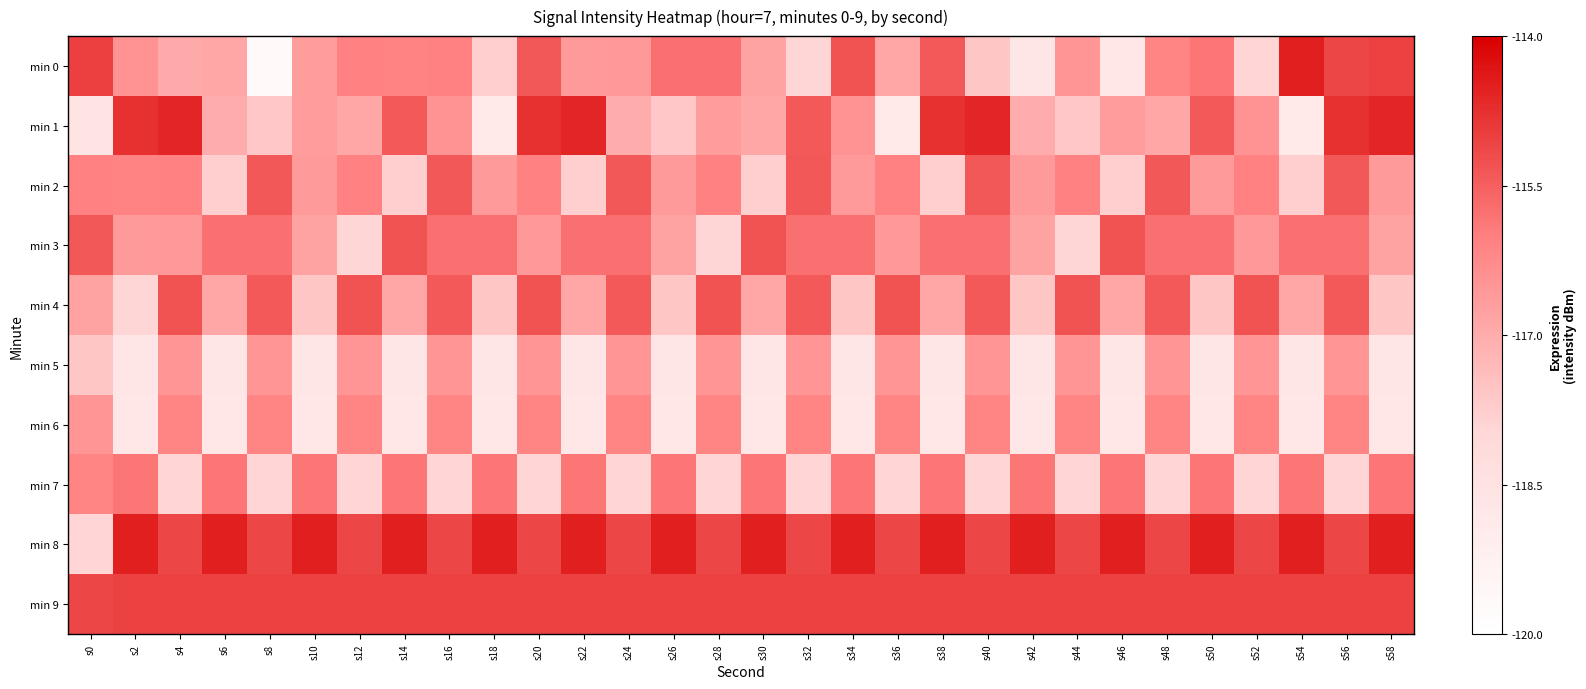

Which category has the highest value across all series?

s54